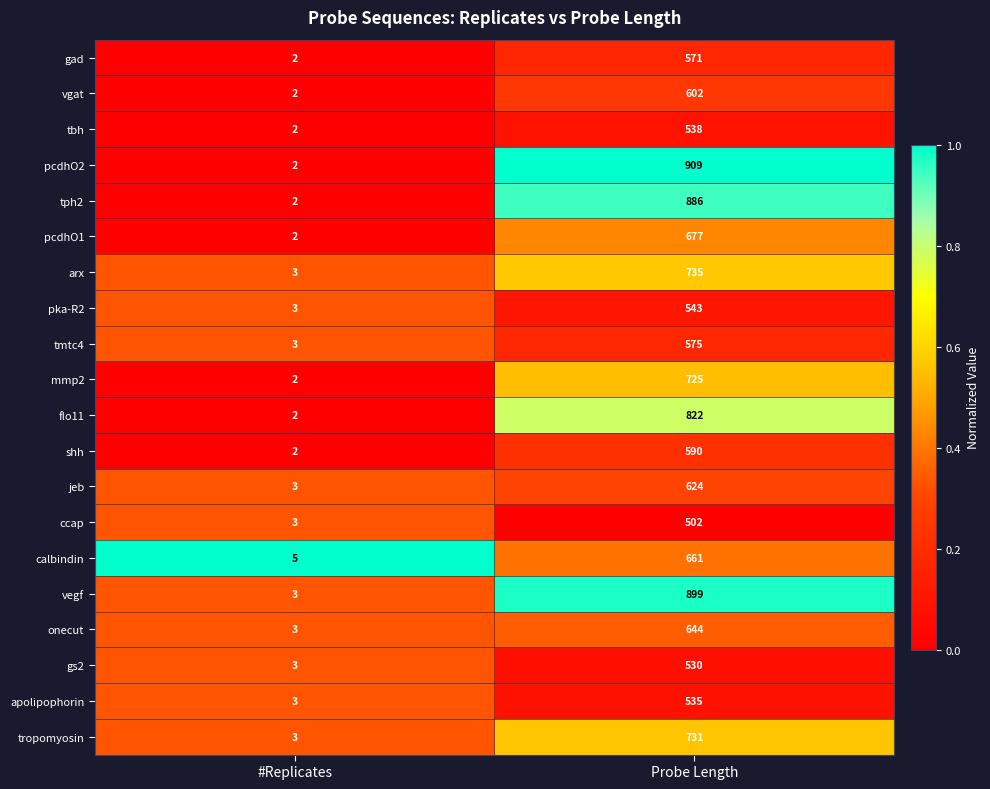

Which series has the largest total across all categories?

pcdhO2